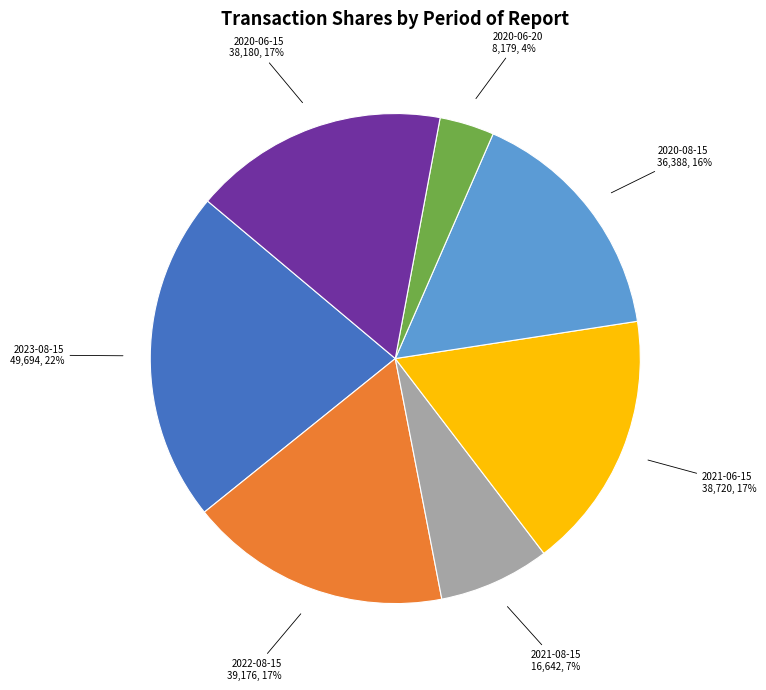

What is the smallest slice in the pie chart?

2020-06-20